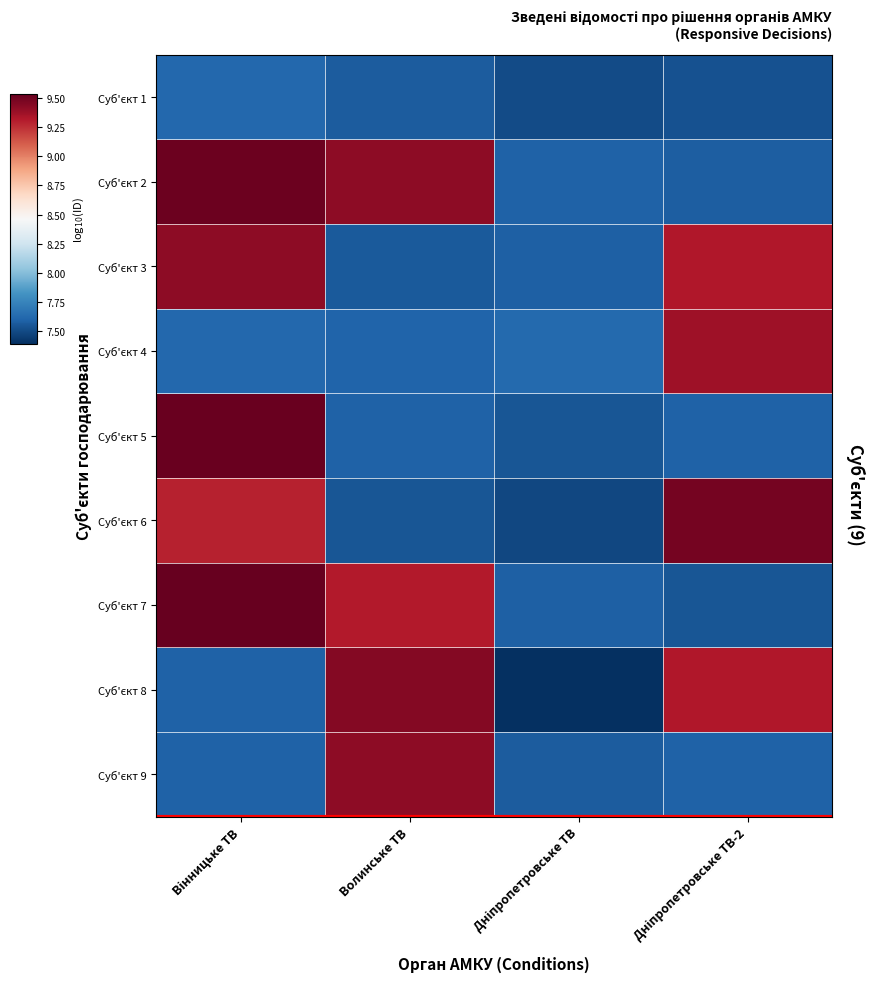

Which has a higher value, Дніпропетровське ТВ or Дніпропетровське ТВ-2?

Дніпропетровське ТВ-2